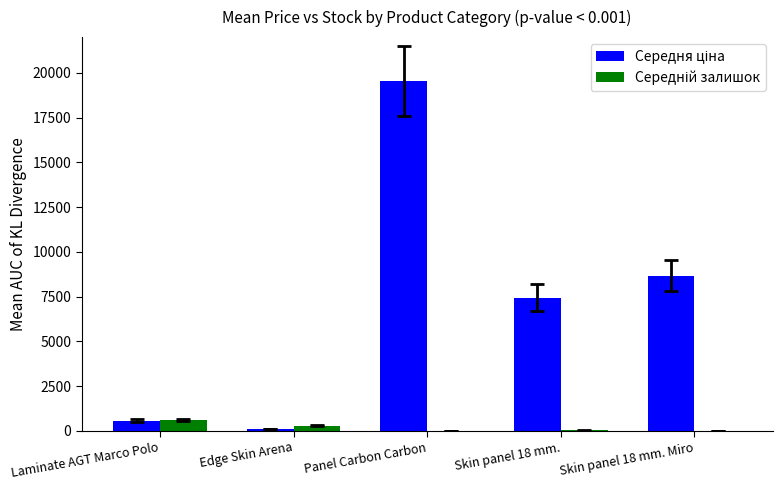

Which label corresponds to the largest value in the chart?

Panel Carbon Carbon